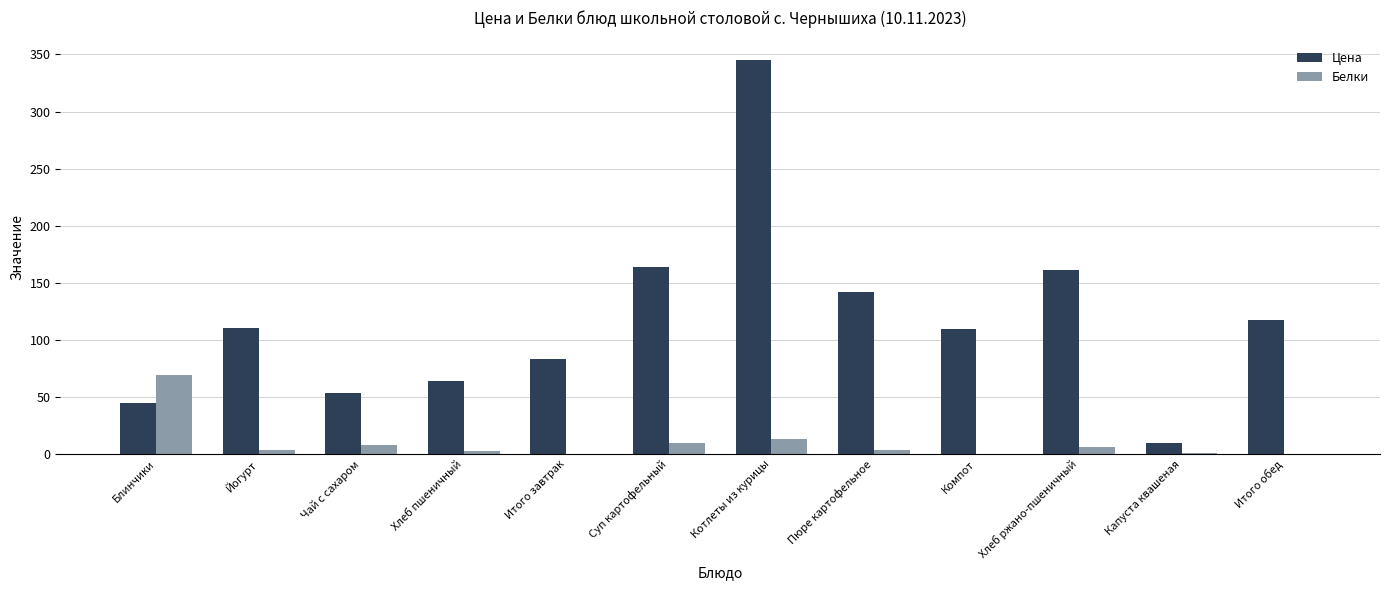

What is the maximum value for Цена?

345.1